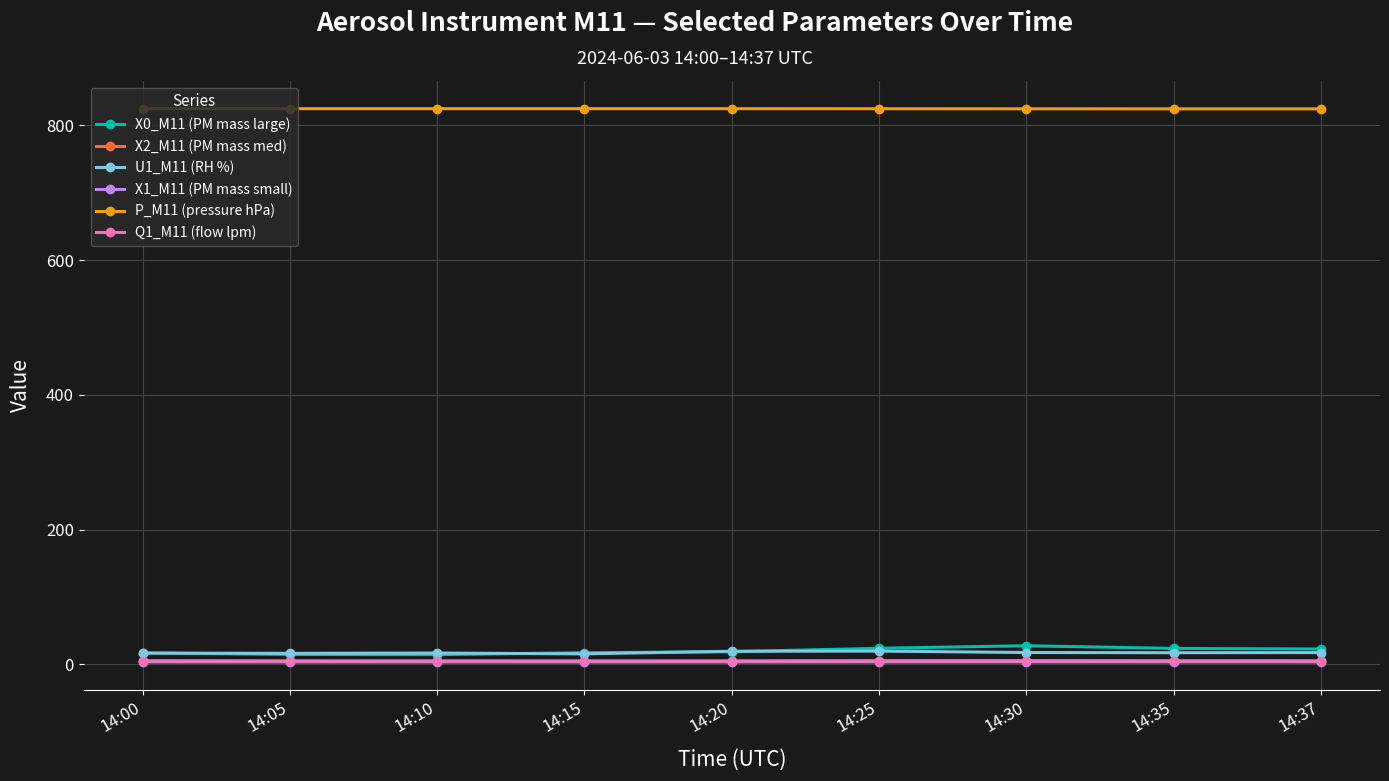

How many categories are shown in the chart?

9